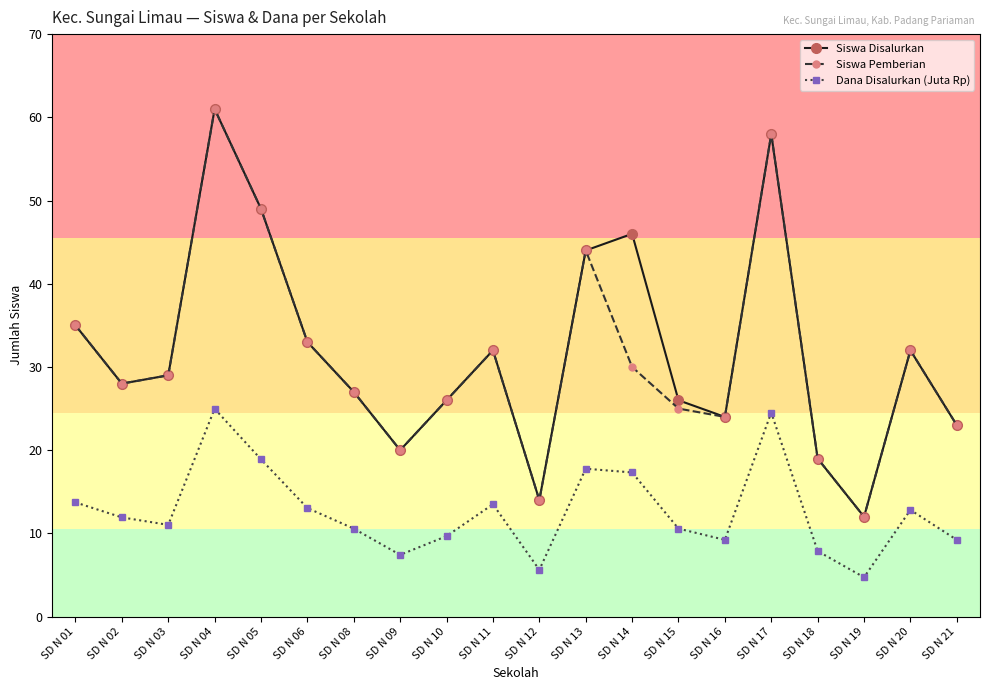

What are all the series names shown in the legend?

Siswa Disalurkan, Siswa Pemberian, Dana Disalurkan (Juta Rp)